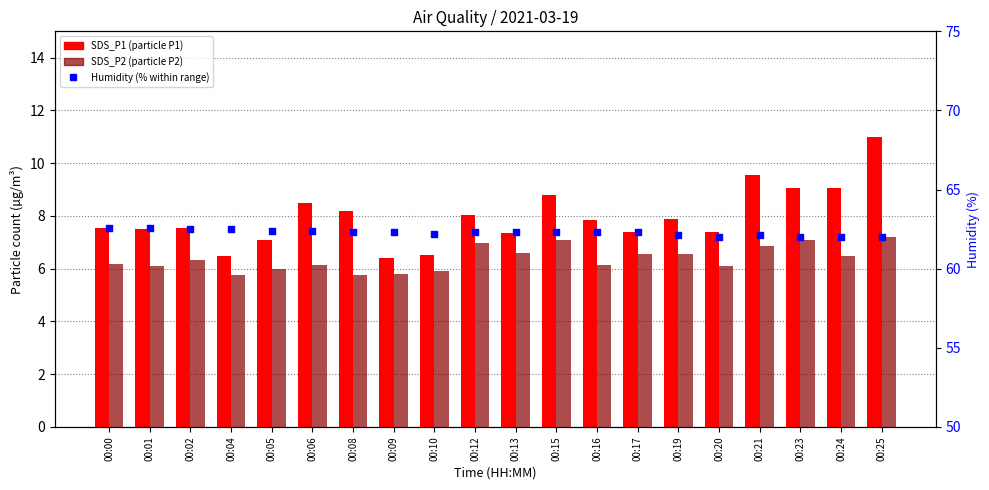

Which series has the largest Y range (max minus min)?

SDS_P1